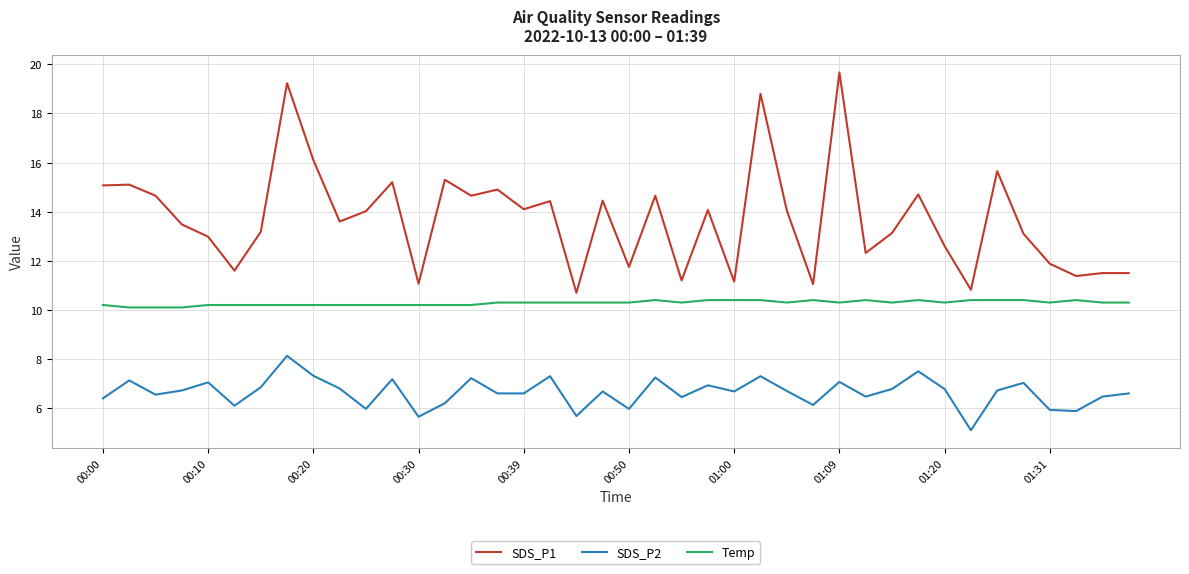

What is the difference between the second highest and minimum values in the SDS_P1 series?

8.5